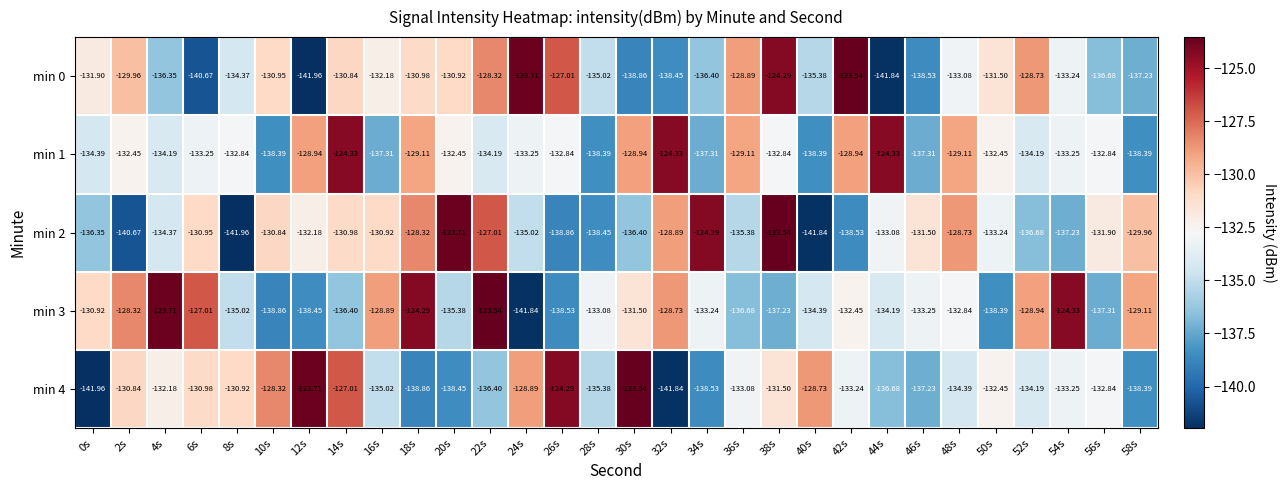

Is the value of min 1 at 56s greater than the value of min 3 at 52s?

No